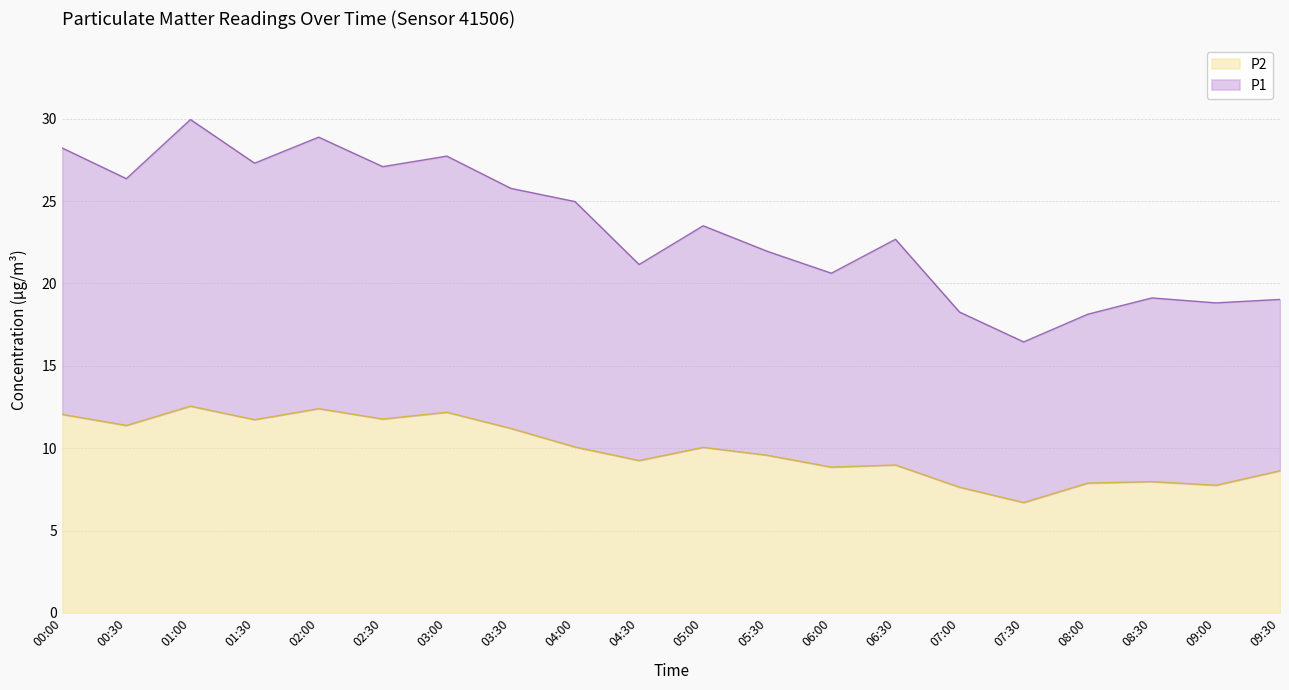

Does the chart have visible grid lines?

Yes